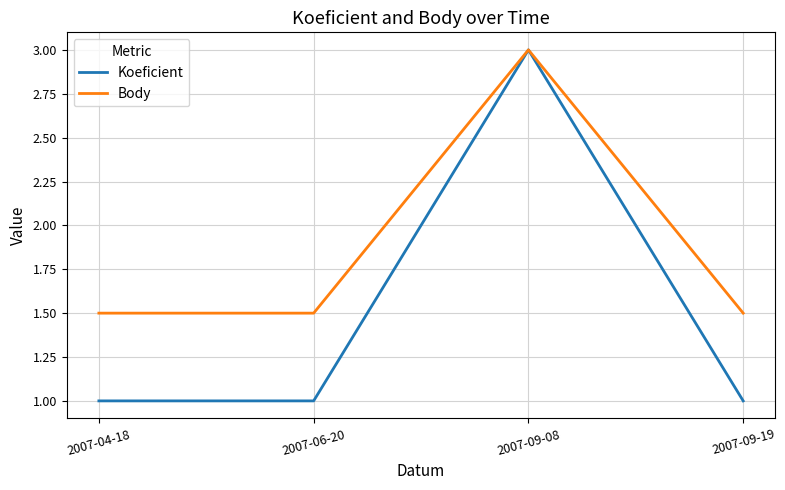

Is this an area chart (filled region under the line)?

No